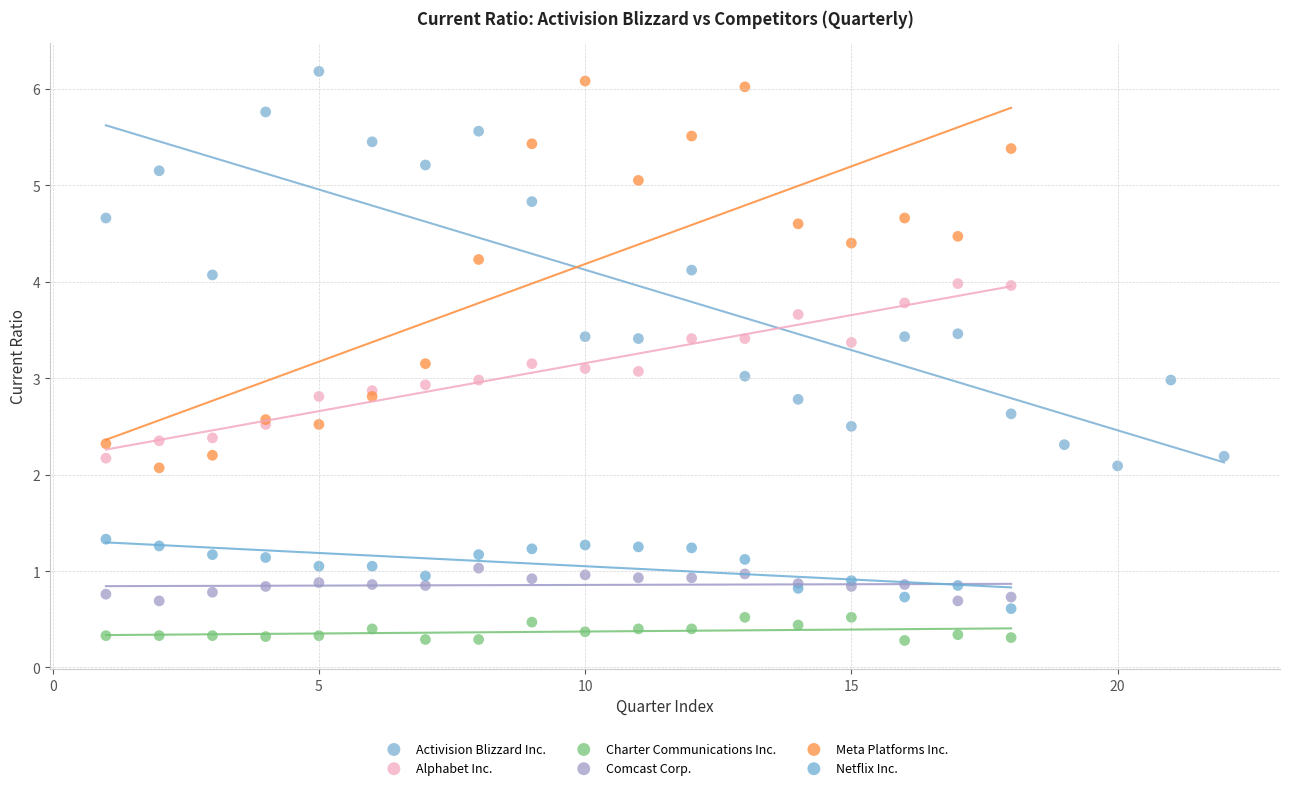

Which series contains the lowest Y value?

Charter Communications Inc.